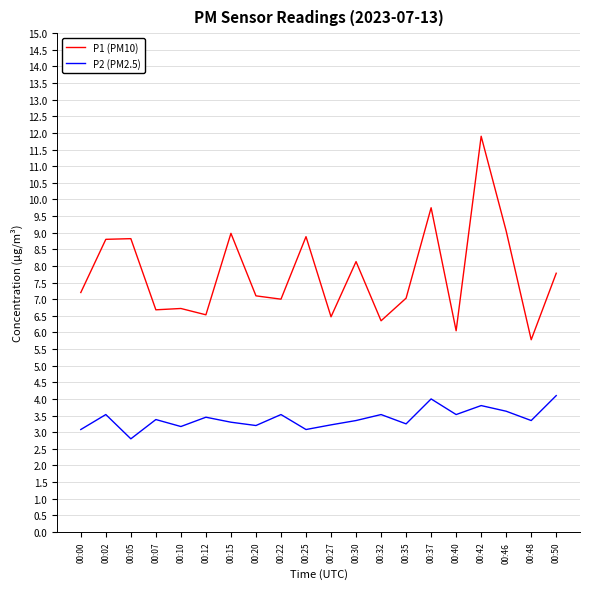

At 00:27, list the series in order from largest to smallest.

P1 (PM10), P2 (PM2.5)